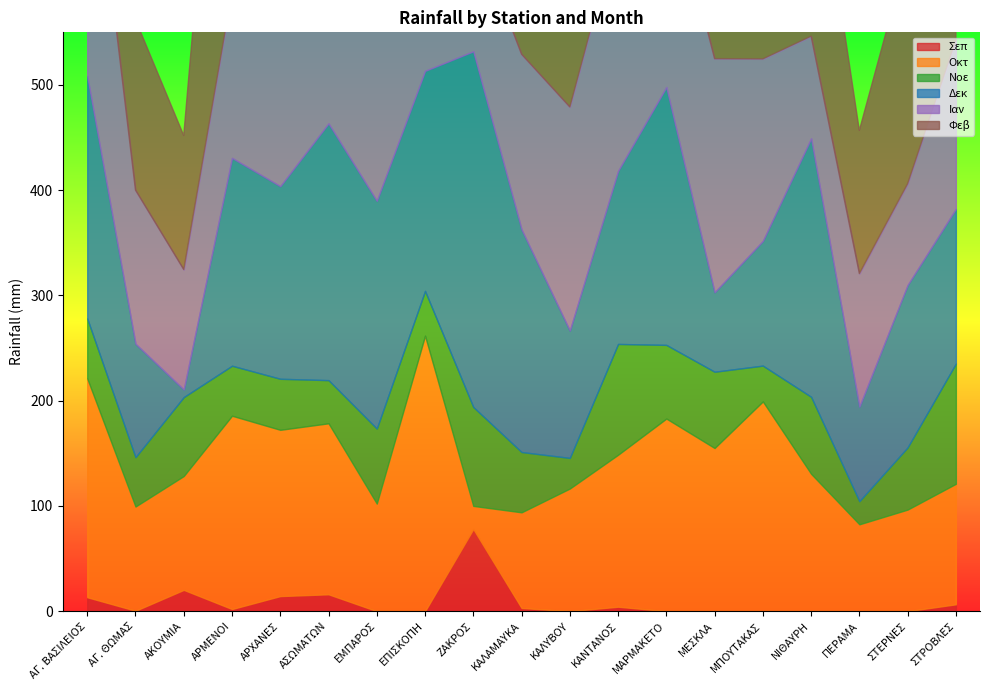

Which category has the highest value in the Νοε series?

ΣΤΡΟΒΛΕΣ